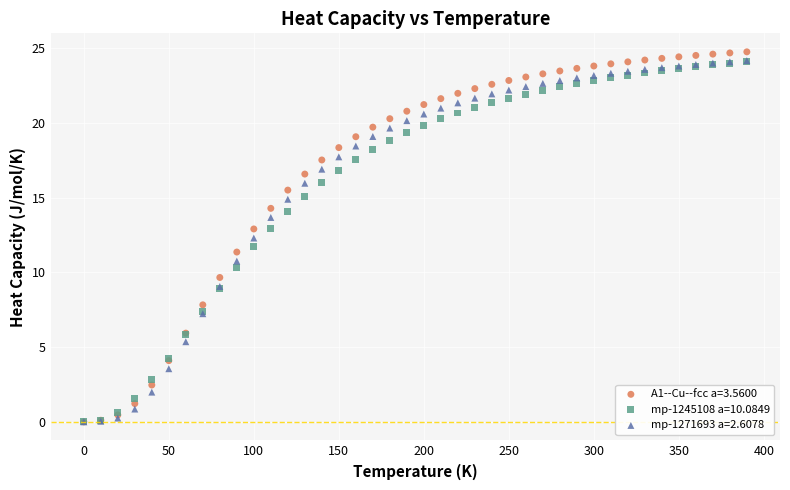

Which series has the widest spread of Y values?

A1--Cu--fcc a=3.5600